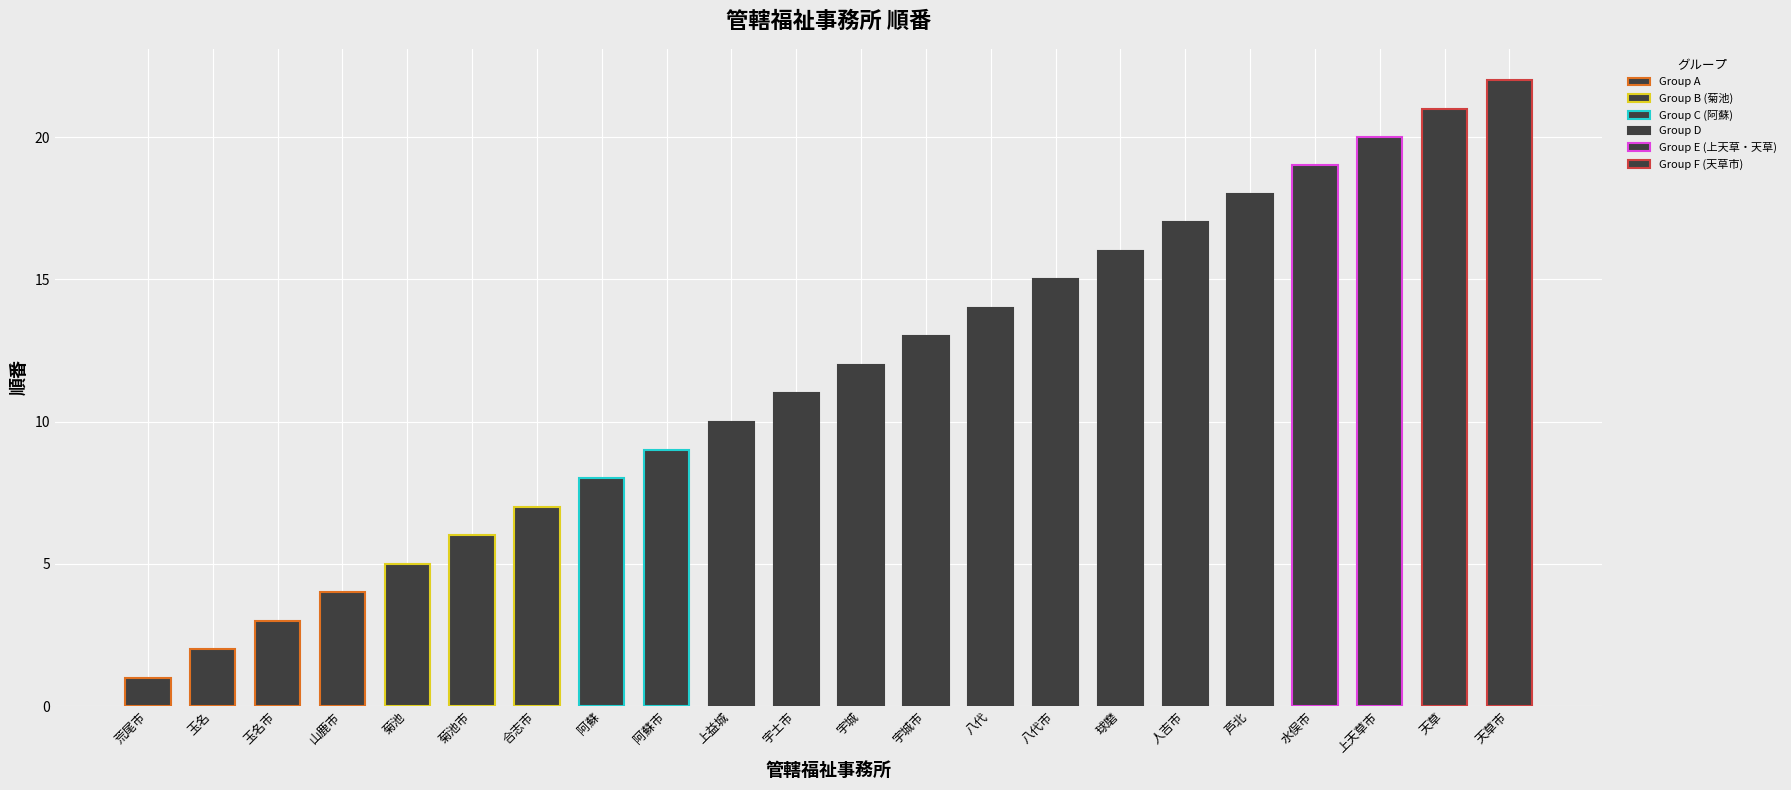

What is the sum of all values?

253